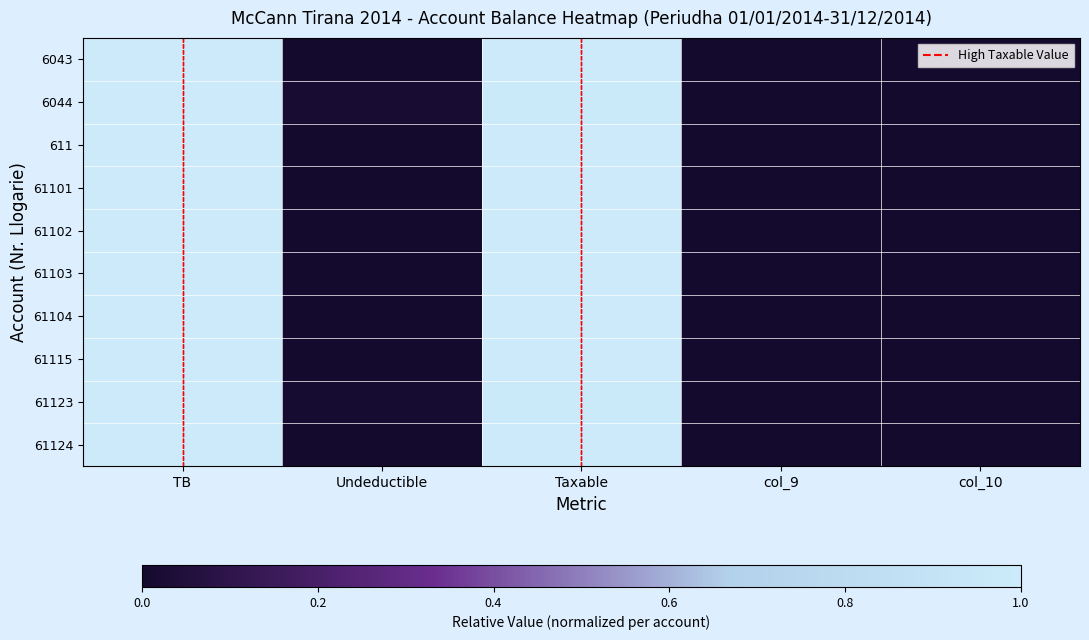

At col_10, list the series in order from smallest to largest.

6043, 6044, 611, 61101, 61102, 61103, 61104, 61115, 61123, 61124